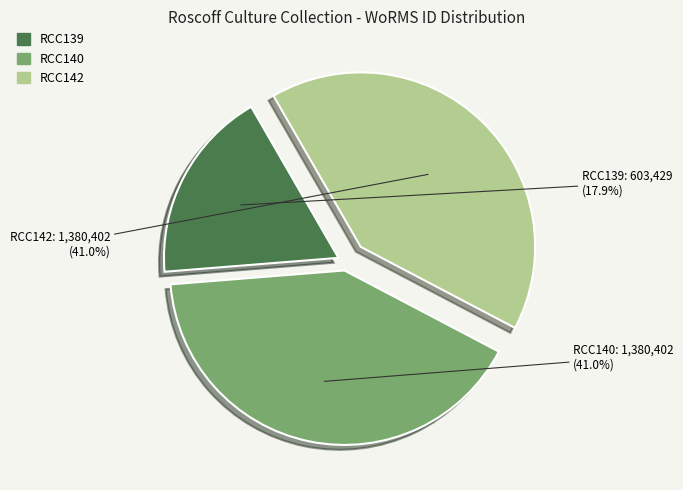

What percentage is the RCC139 slice, to the nearest percent?

18%